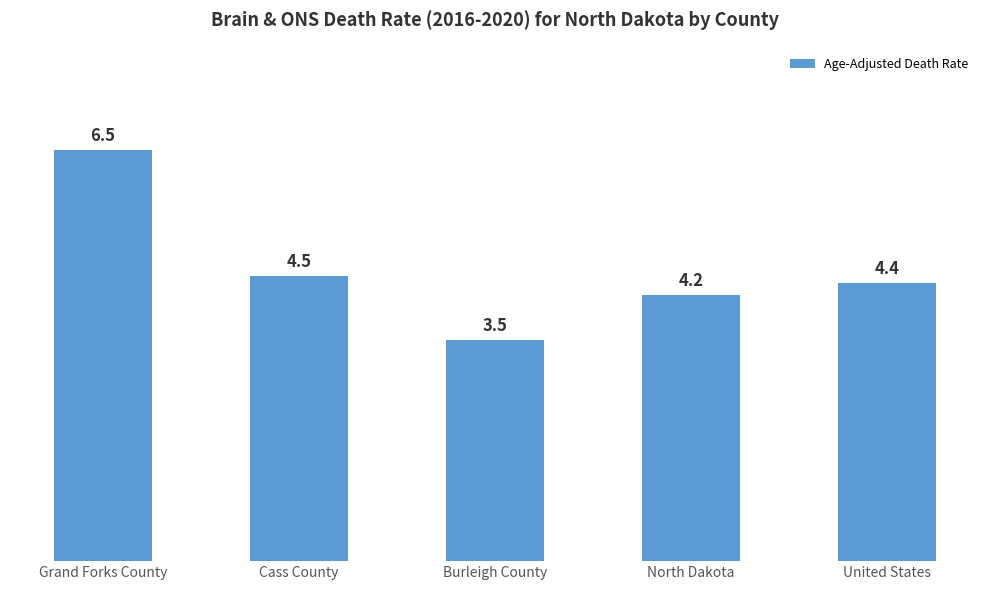

What position from the left is United States?

5